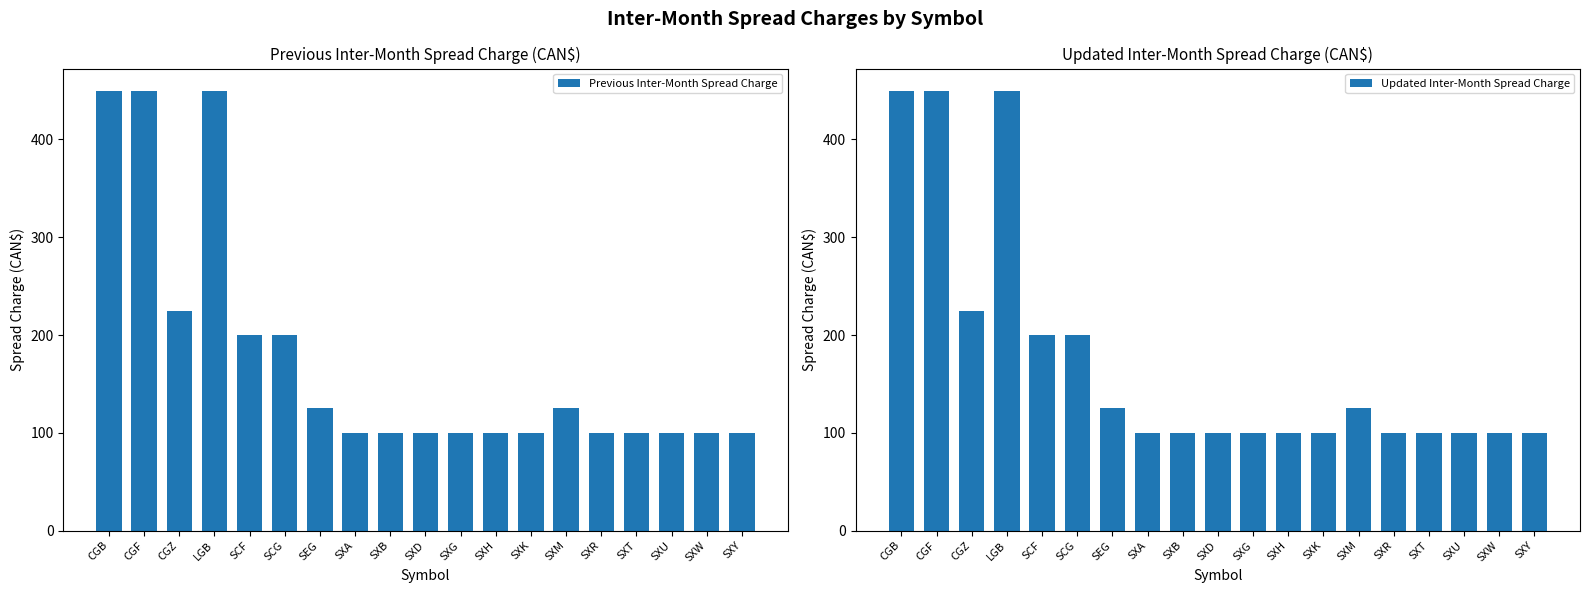

Which series has the largest total across all categories?

Previous Inter-Month Spread Charge